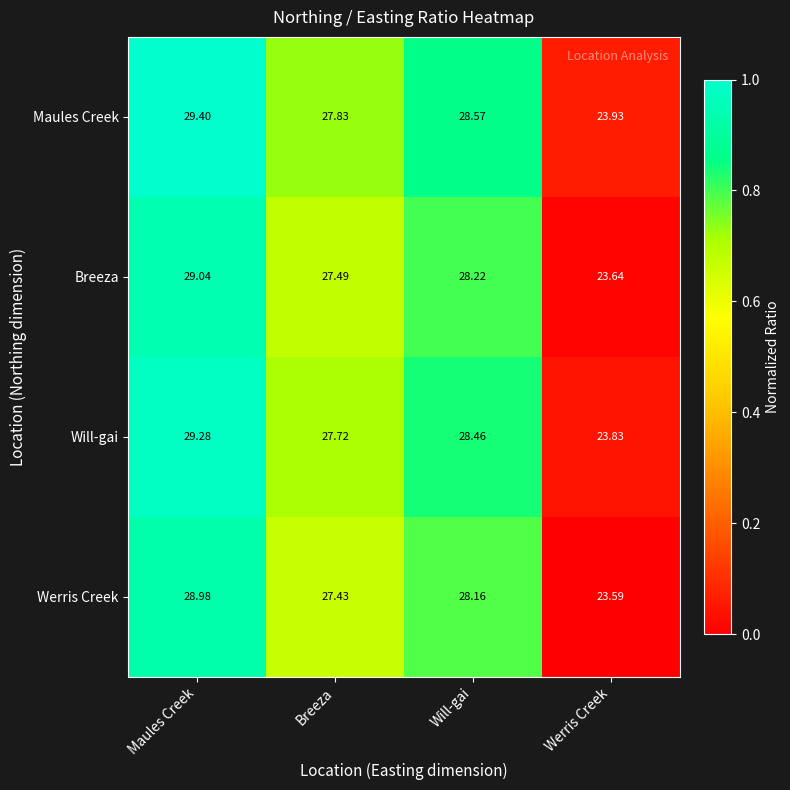

Between Maules Creek and Will-gai, which series saw the biggest shift?

Maules Creek